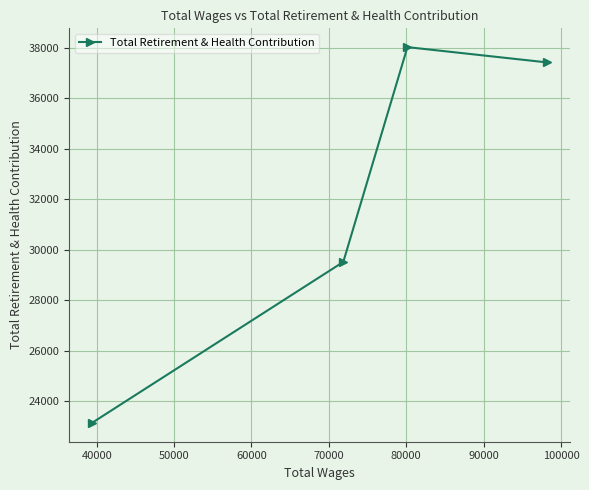

What is the average value?

32024